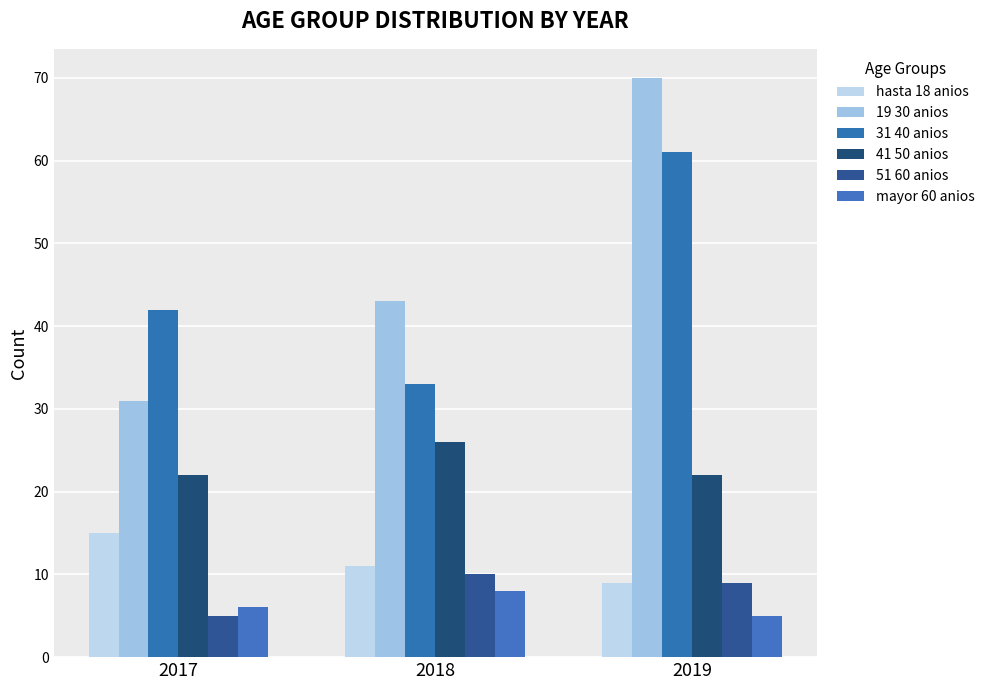

True or false: 31 40 anios has a value of 42 at 2017.

True